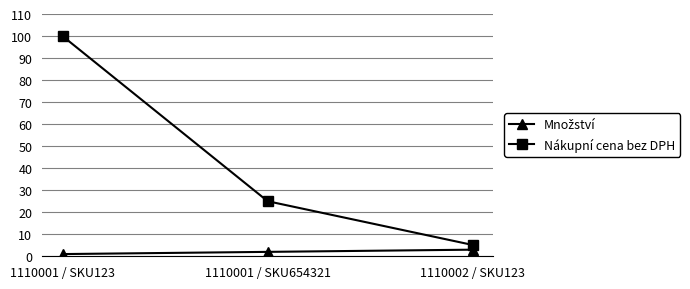

Which series has the widest spread of values?

Nákupní cena bez DPH